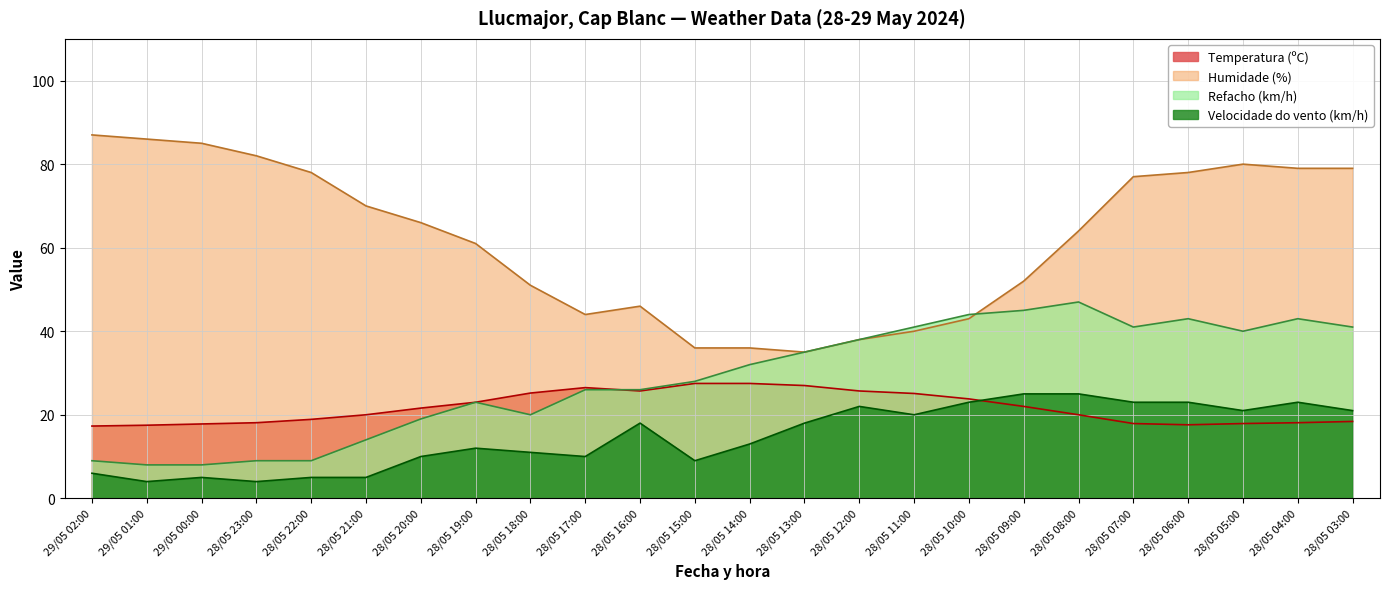

Is the value of Refacho (km/h) at 28/05 08:00 greater than the value of Velocidade do vento (km/h) at 28/05 11:00?

Yes